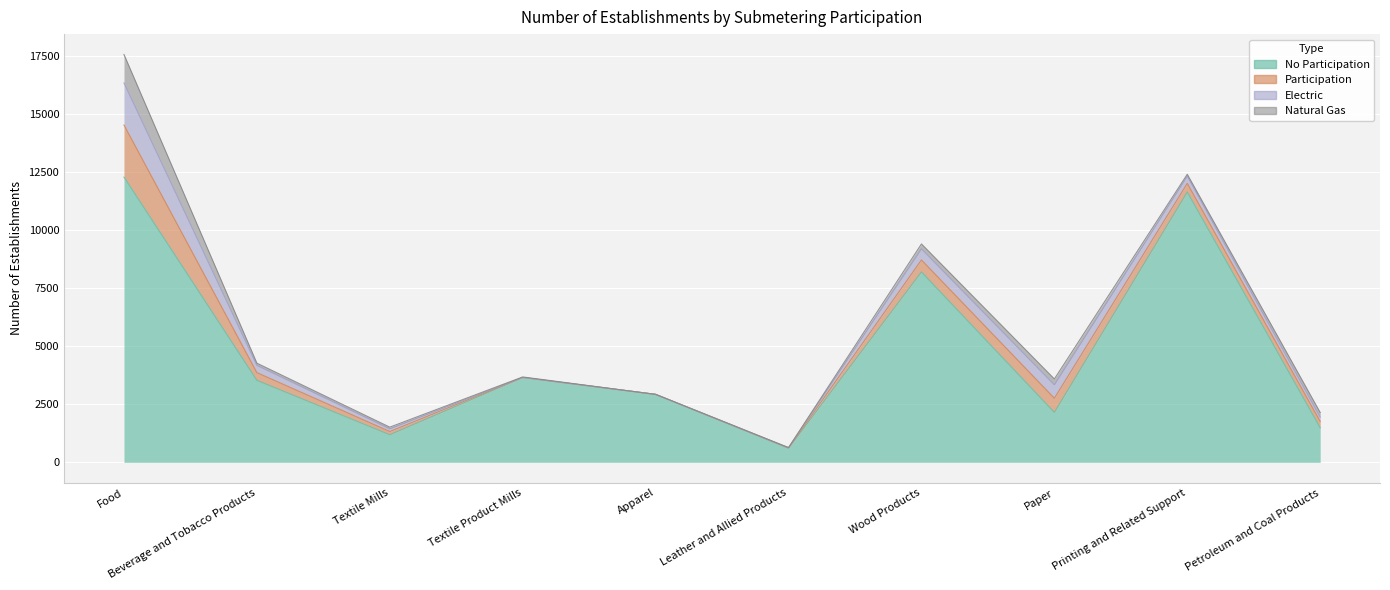

Which series has the widest spread of values?

No Participation